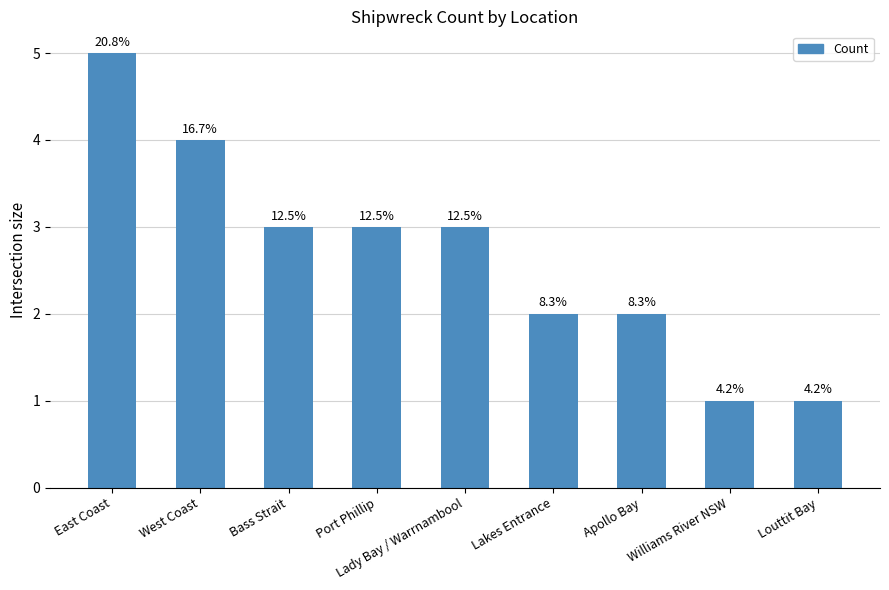

How many bars are there in total?

9